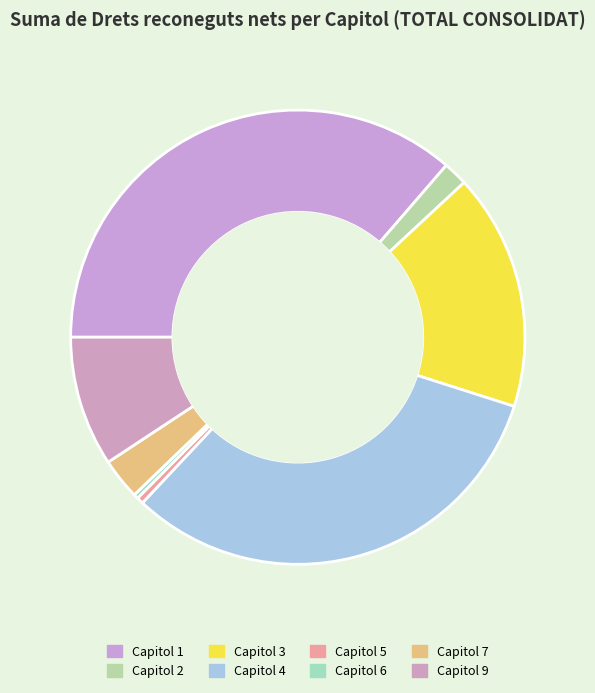

How many segments does this pie chart have?

8